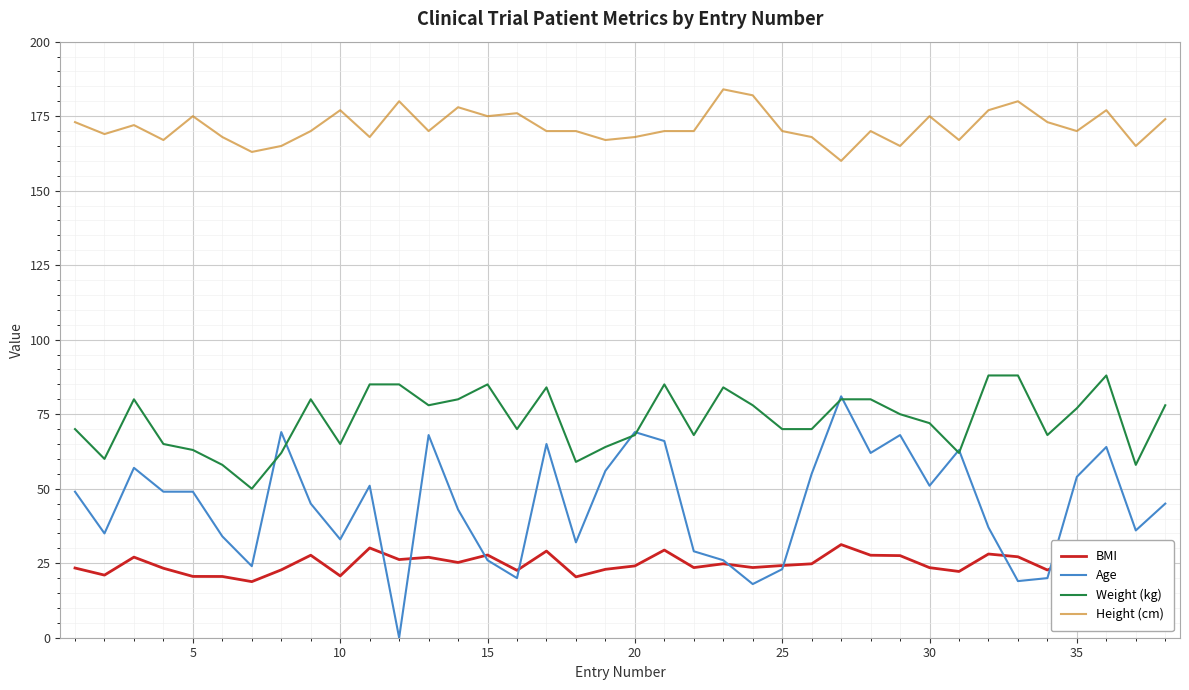

Which series has the largest range (max minus min)?

Age